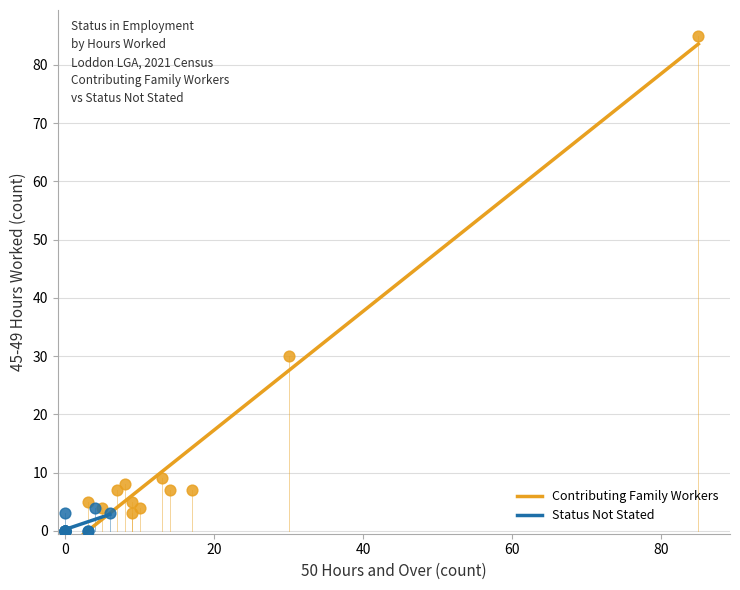

Which series has the widest spread of Y values?

Contributing Family Workers